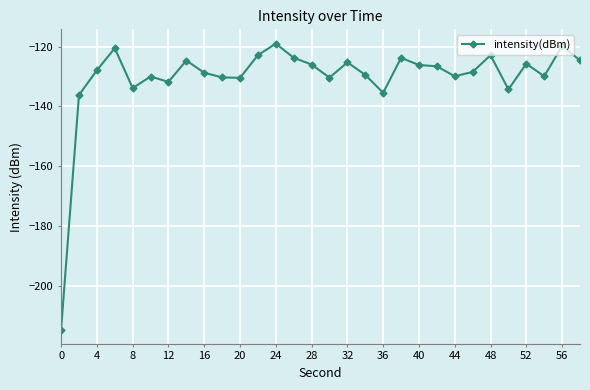

What is the greatest value displayed?

-119.0